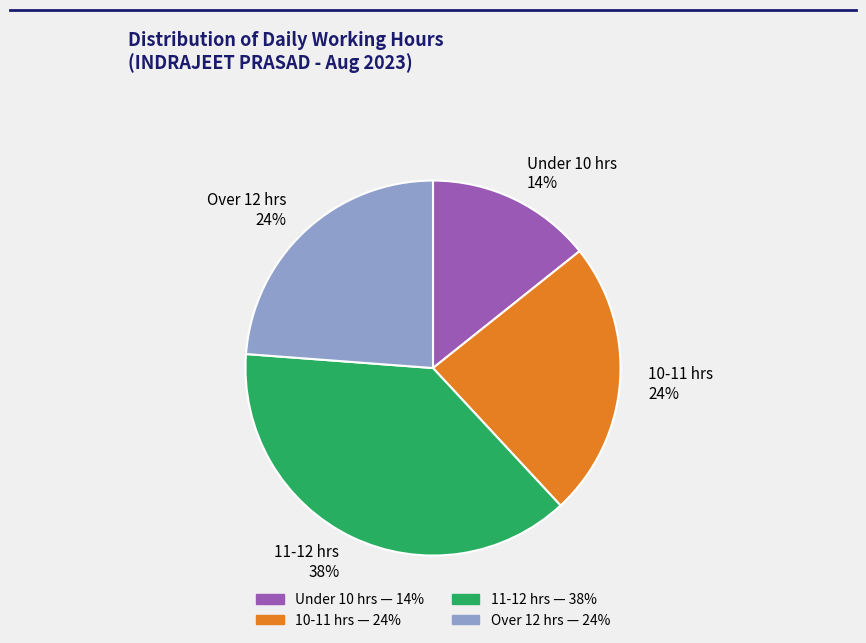

Does 11-12 hrs 38% represent more than half of the total?

No